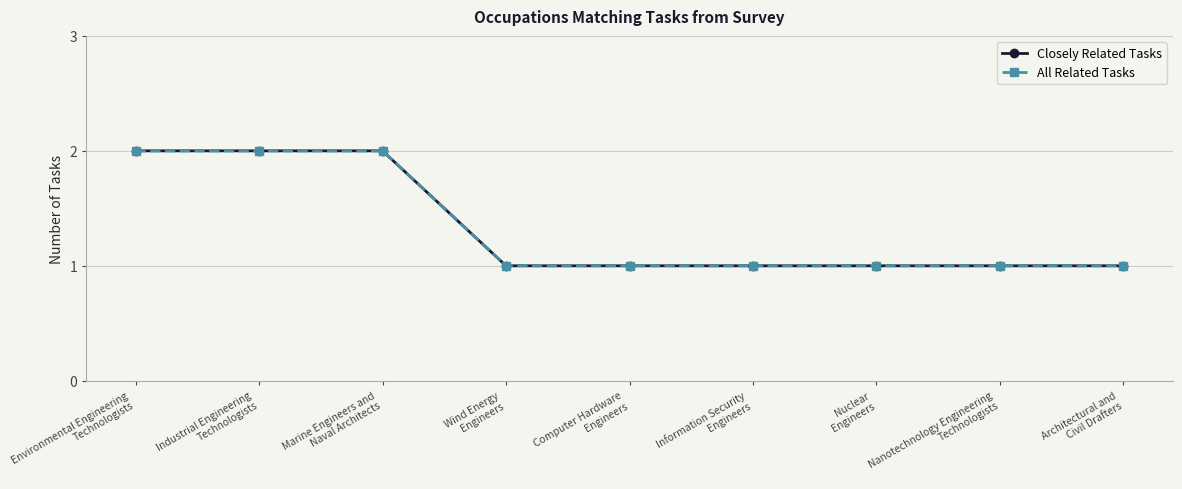

Rank the series by their maximum value, from highest to lowest.

Closely Related Tasks, All Related Tasks